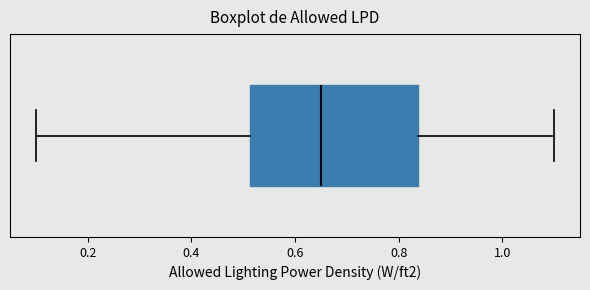

Transcribe this box plot: give where the median line is, the range the box spans, and where the two whiskers end, as read against the x-axis. The values are not printed on the chart, so give them approximately, as read against the axis.

median 0.66, box 0.52 to 0.84, whiskers 0.10 to 1.10